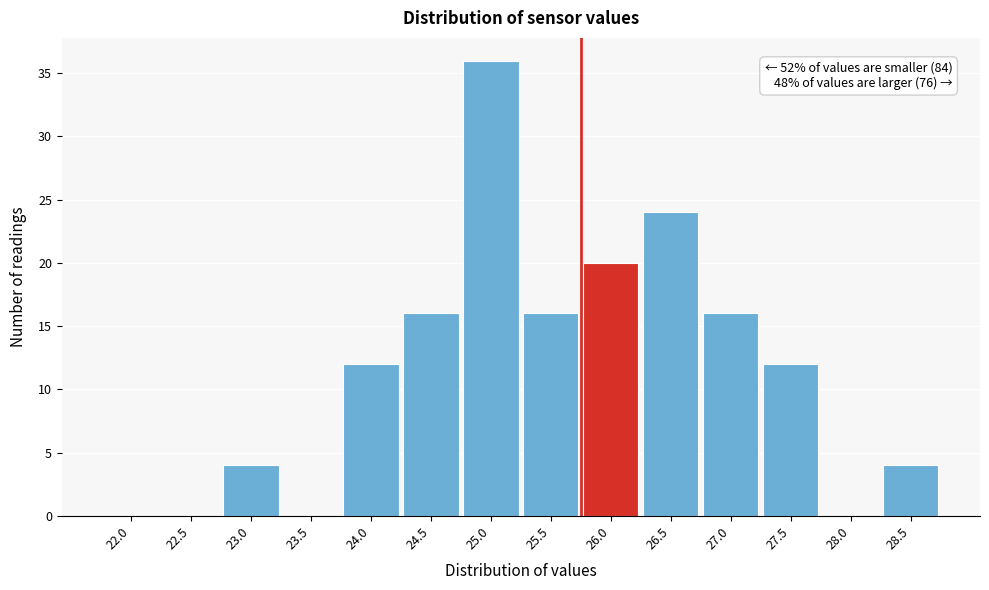

Reading left to right, what are all the values shown in this chart?

22.0=0	22.5=0	23.0=4	23.5=0	24.0=12	24.5=16	25.0=36	25.5=16	26.0=20	26.5=24	27.0=16	27.5=12	28.0=0	28.5=4